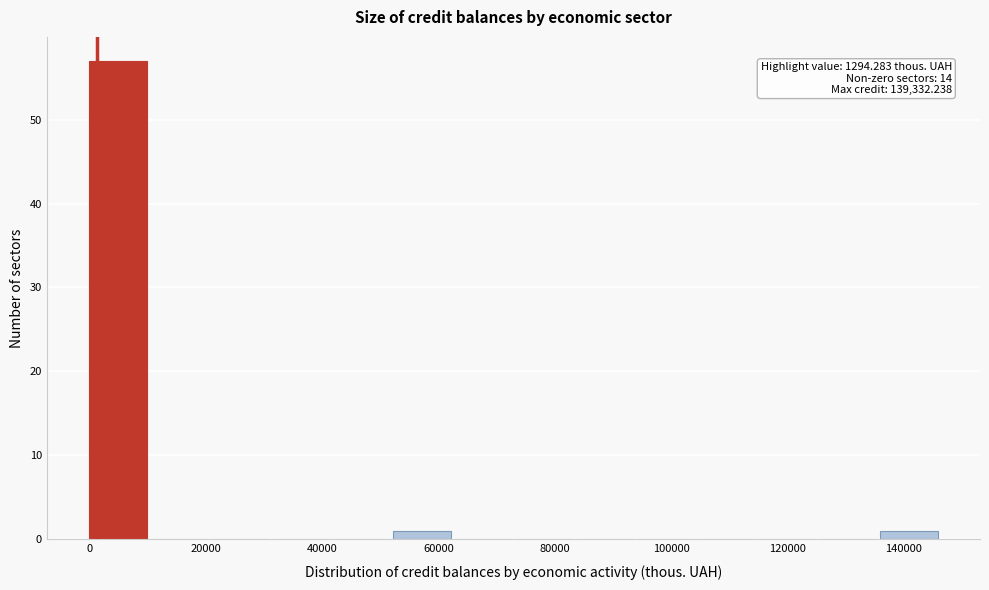

Which range on the x-axis has the tallest bar?

0 to 10000